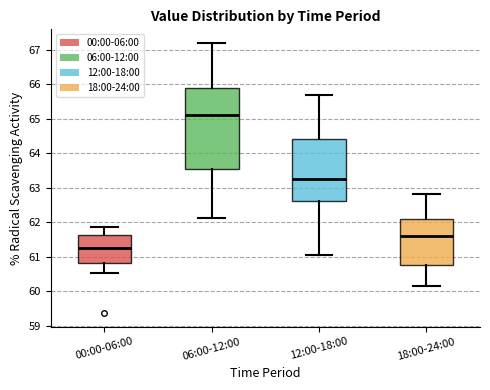

Reading left to right, read every box against the y-axis: the position of its median line, the range the box covers, and the ends of its whiskers. The values are not printed on the chart, so give them approximately, as read against the axis.

00:00-06:00: median 61.3, box 60.8 to 61.6, whiskers 60.5 to 61.9
06:00-12:00: median 65.1, box 63.5 to 65.9, whiskers 62.1 to 67.2
12:00-18:00: median 63.3, box 62.6 to 64.4, whiskers 61.1 to 65.7
18:00-24:00: median 61.6, box 60.8 to 62.1, whiskers 60.2 to 62.8